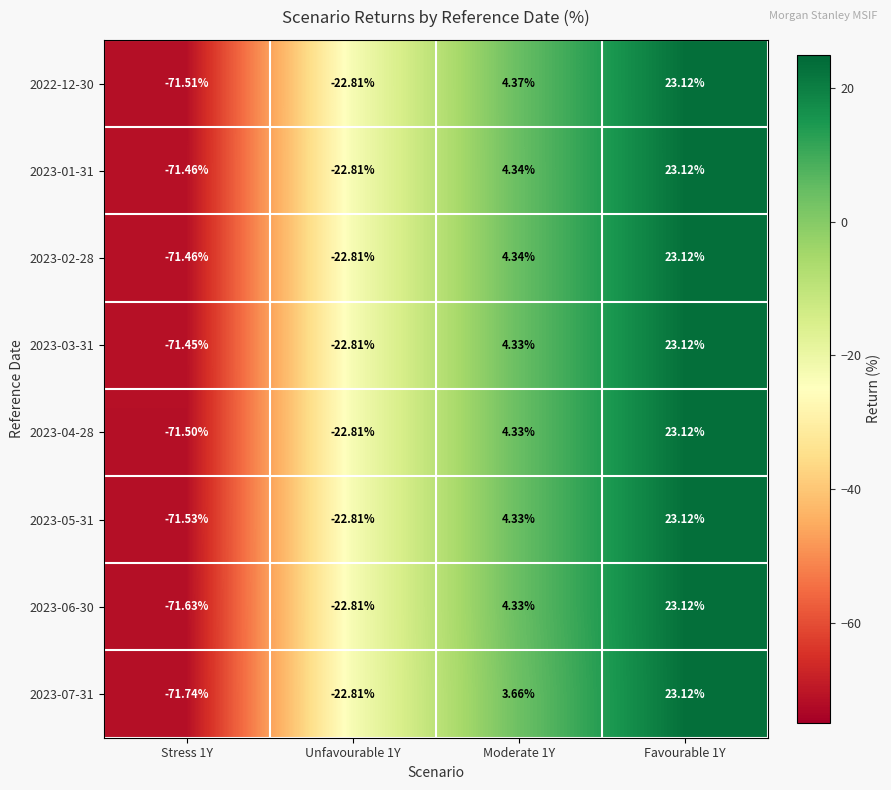

Is the value of 2023-03-31 at Stress 1Y greater than the value of 2023-01-31 at Favourable 1Y?

No